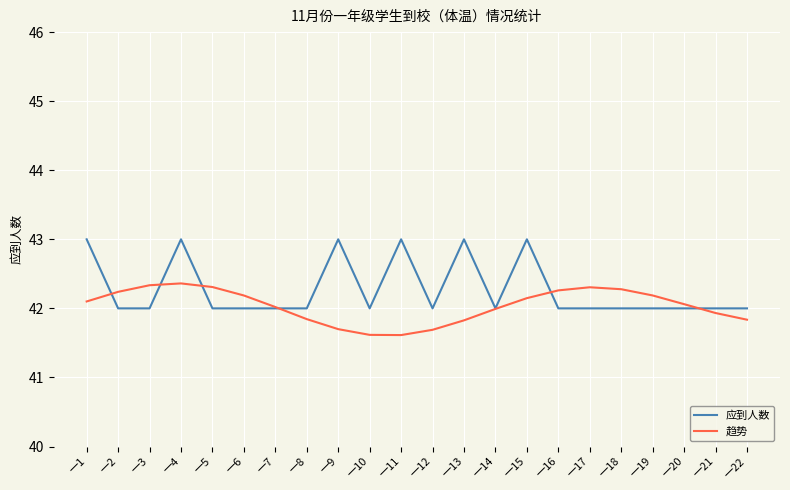

Rank the series at 一13 from lowest to highest value.

趋势, 应到人数